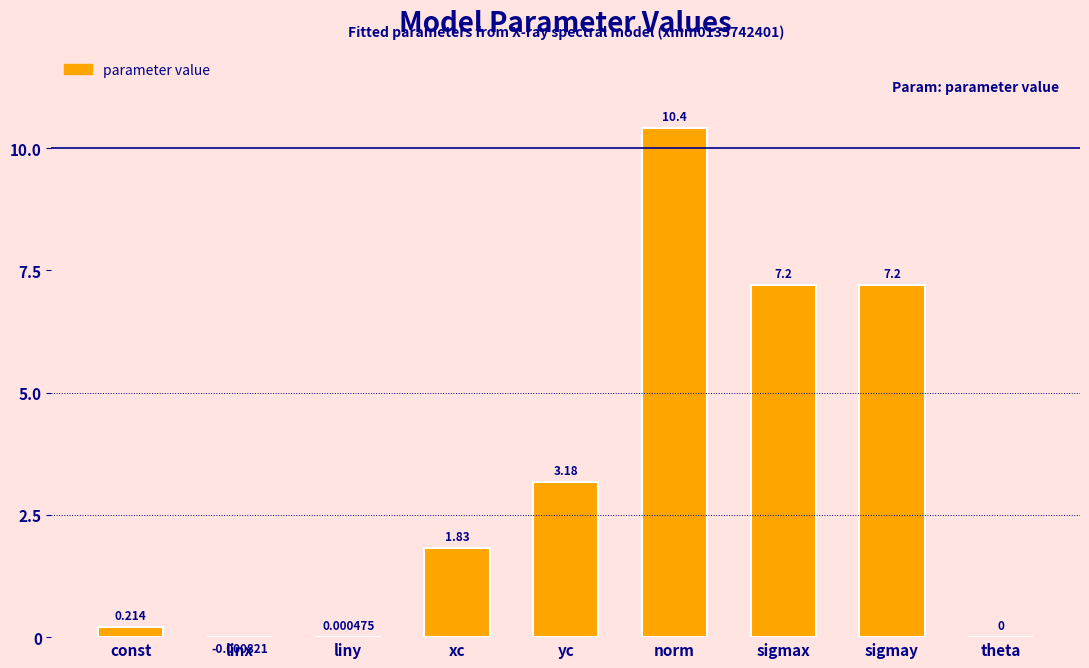

Which category has the highest value across all series?

norm